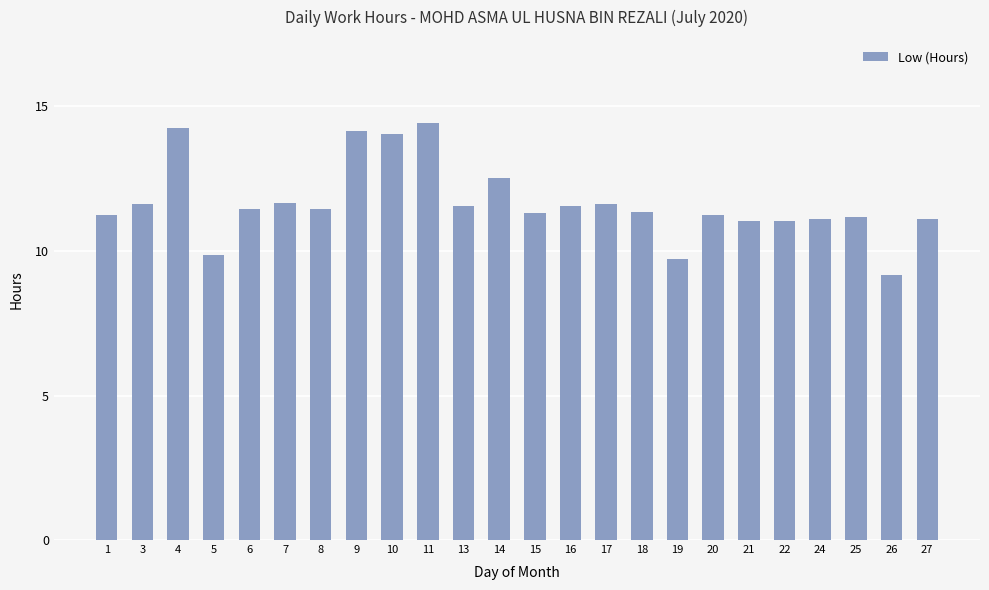

The chart shows a value of 9.9 at 5. True or false?

True